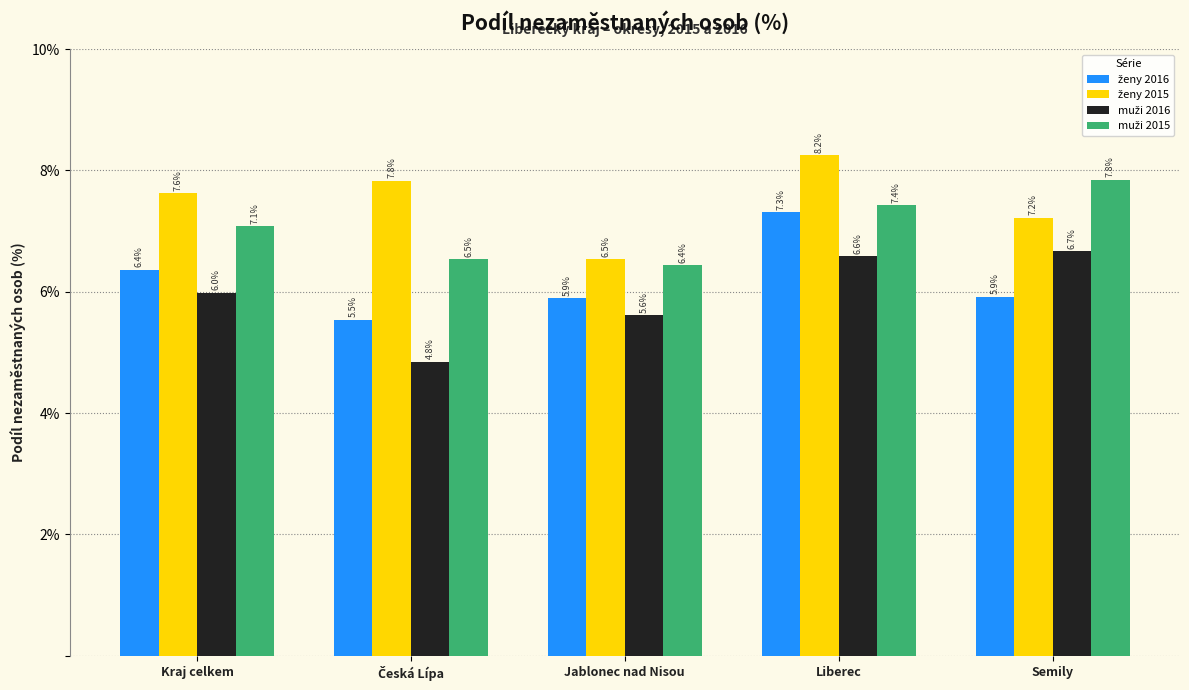

What is the greatest value displayed?

8.2